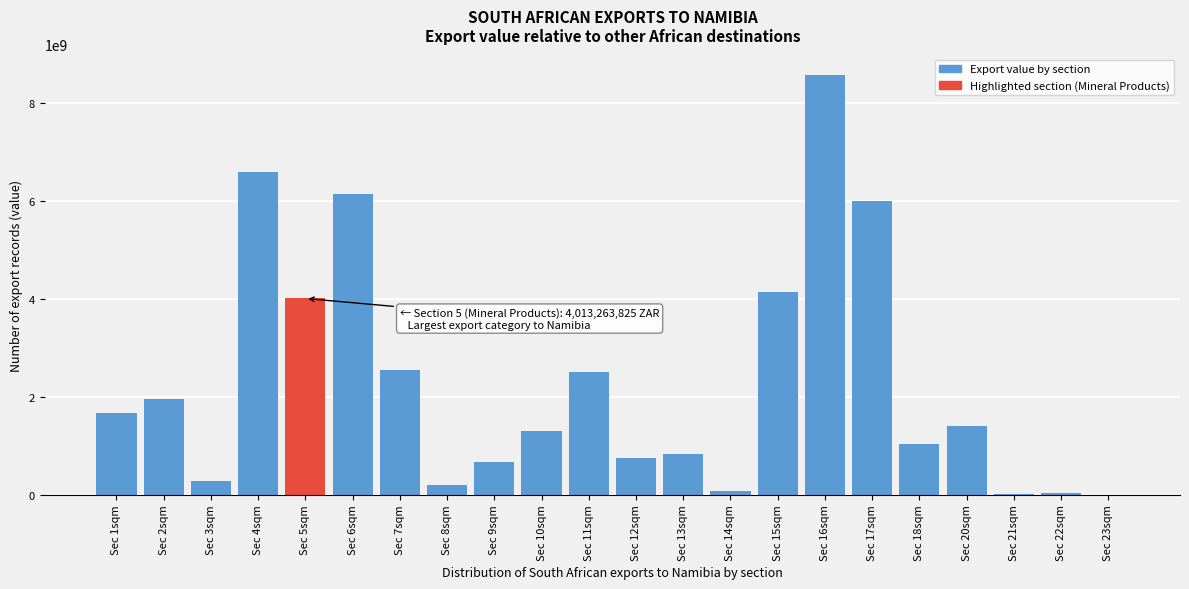

Where is the data nearest to the value 4286383264?

Sec 15sqm